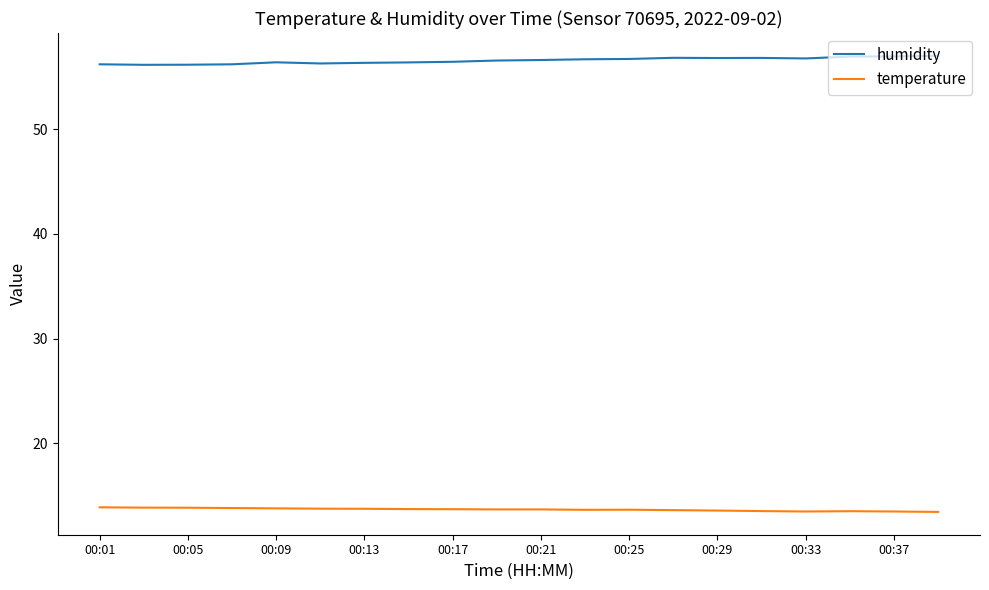

Rank the series by their average value, from highest to lowest.

humidity, temperature